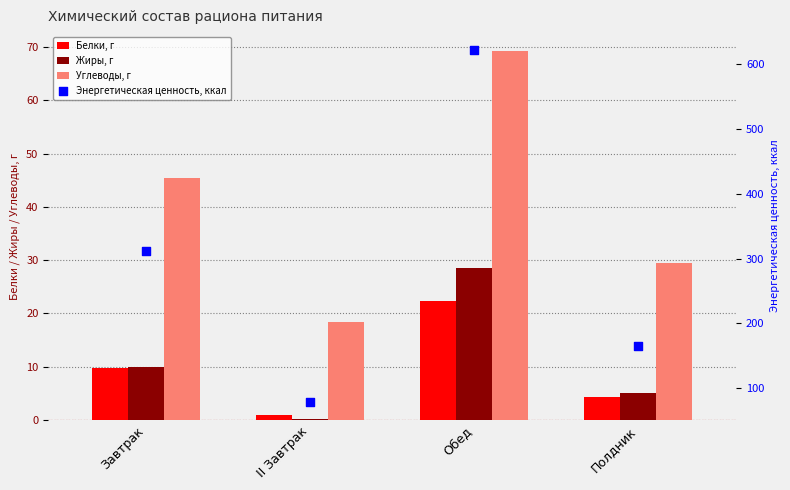

What is the total value across all series at II Завтрак?

97.9